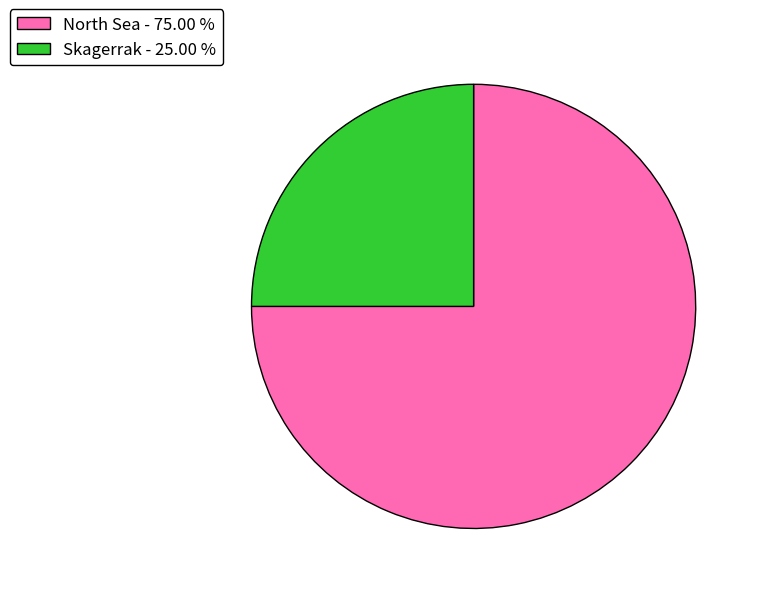

Which category has the smallest portion of the pie?

Skagerrak - 25.00 %